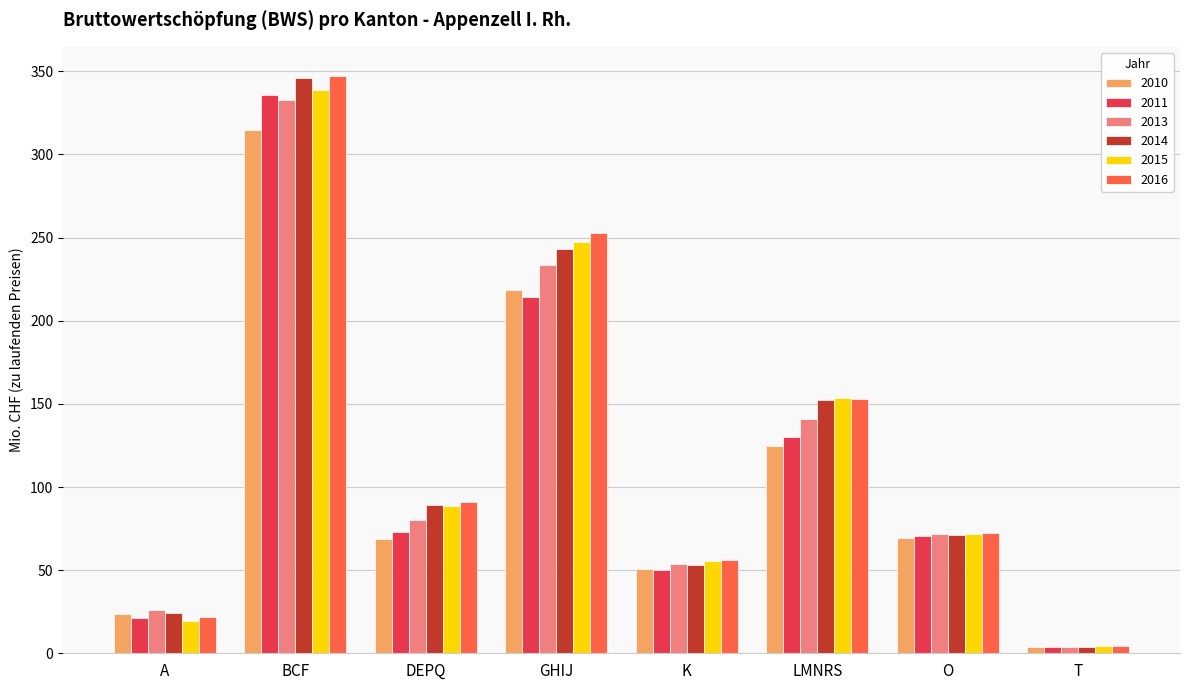

What is the total value across all series at O?

426.5